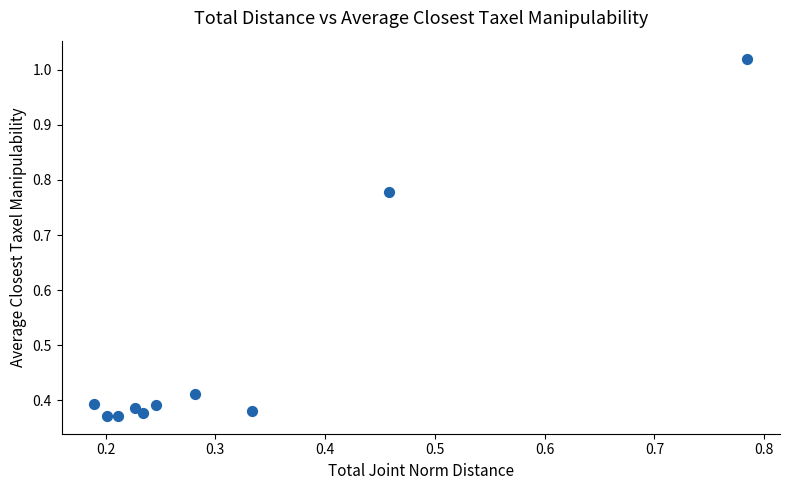

What is the average X value?

0.3